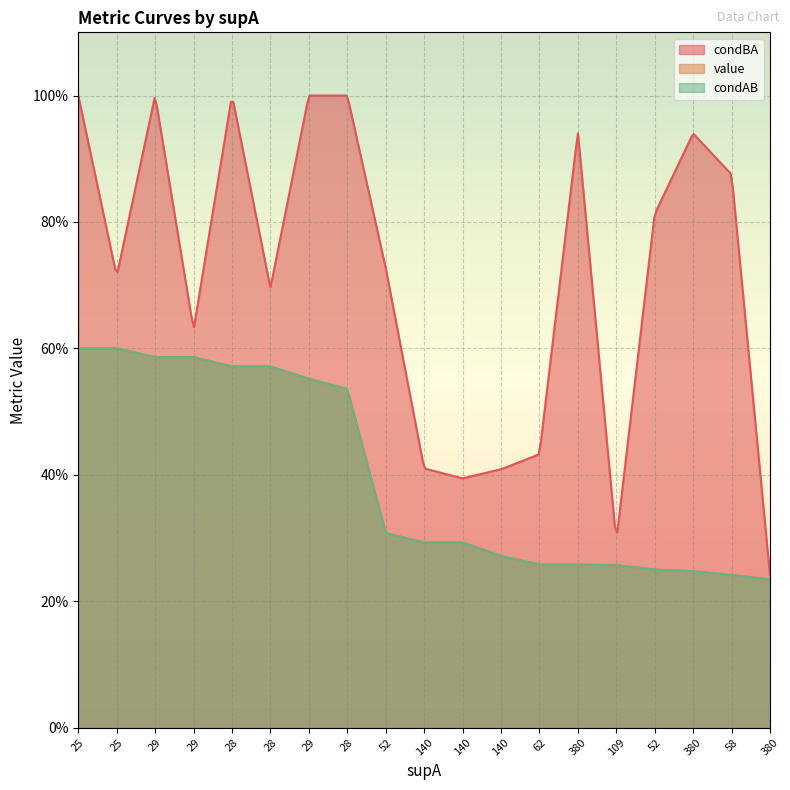

Which series has the largest range (max minus min)?

condBA